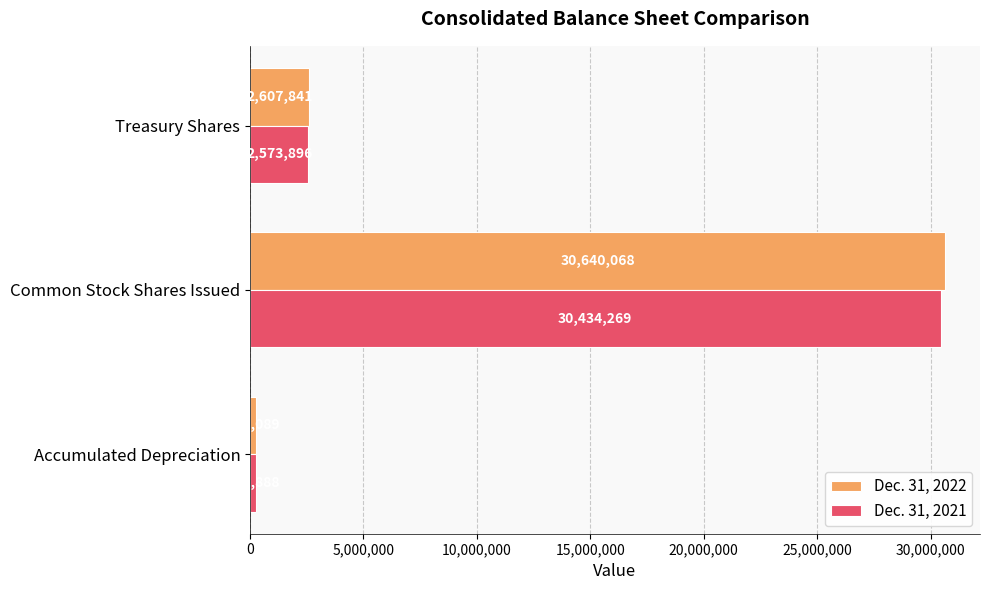

Is it true that Dec. 31, 2022 equals 30640068 at Common Stock Shares Issued?

True